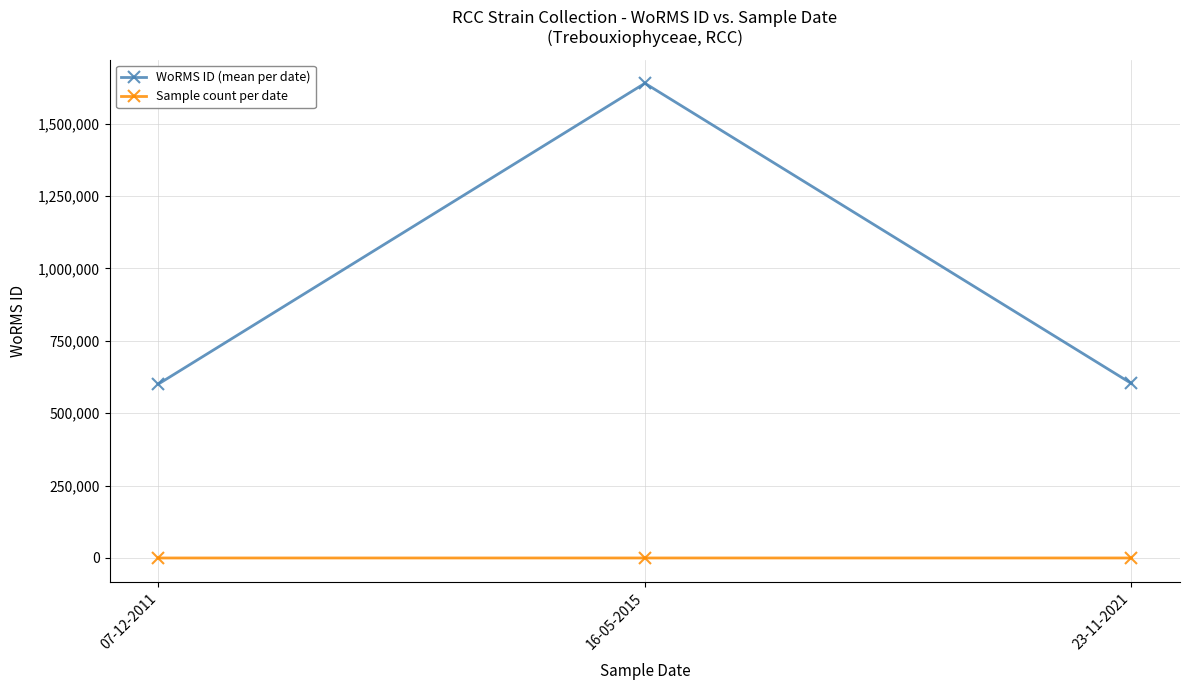

At which label does WoRMS ID (mean per date) reach its peak?

16-05-2015